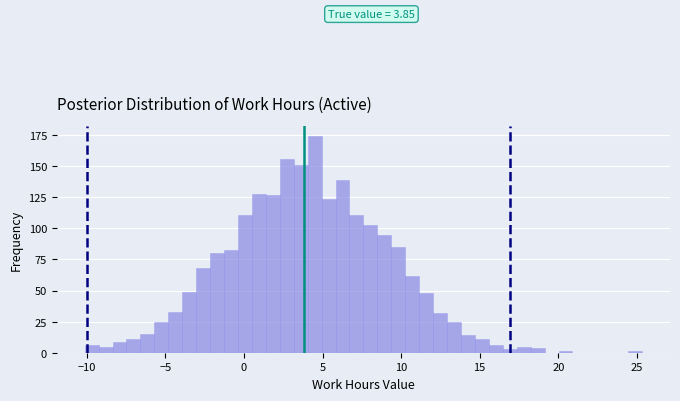

Read against the x-axis, roughly where is the centre of the tallest bar?

4.5